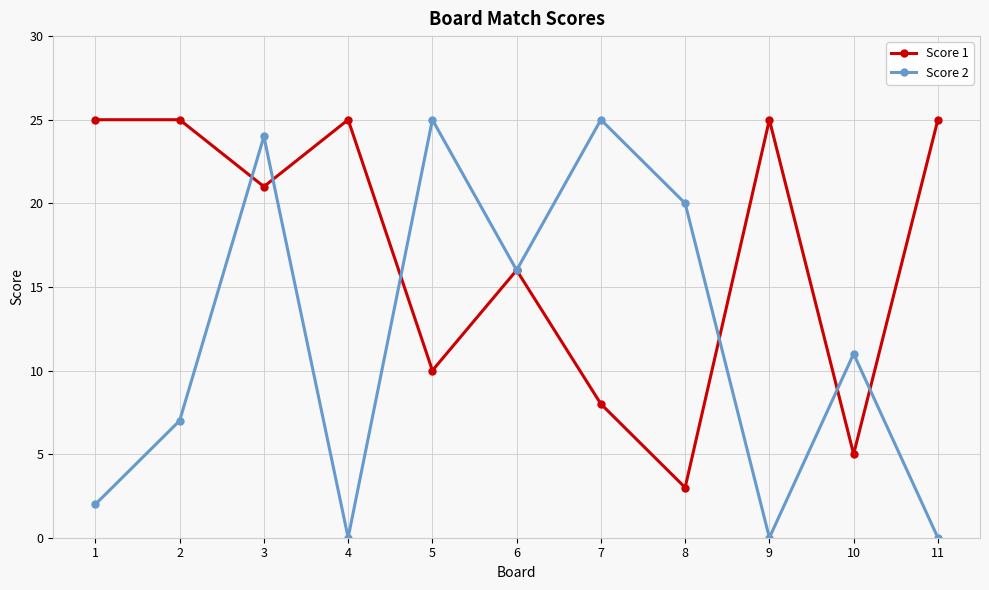

At which label does Score 1 reach its minimum?

8